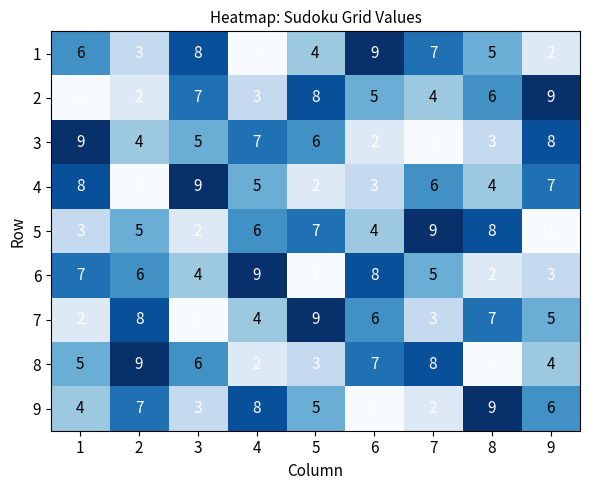

Is the value of 7 at 8 greater than the value of 3 at 1?

No